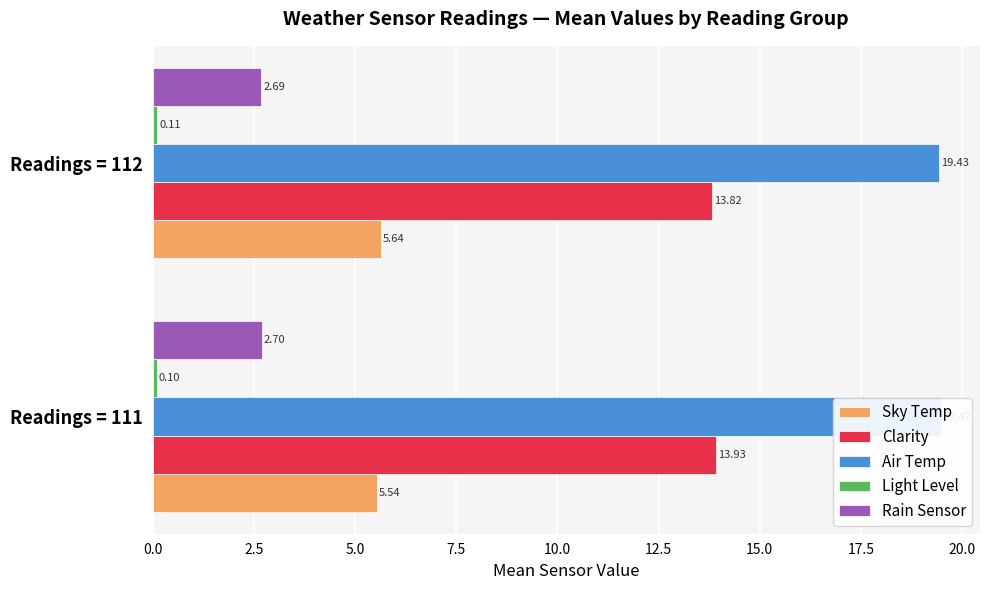

At Readings = 112, list the series in order from largest to smallest.

Air Temp, Clarity, Sky Temp, Rain Sensor, Light Level